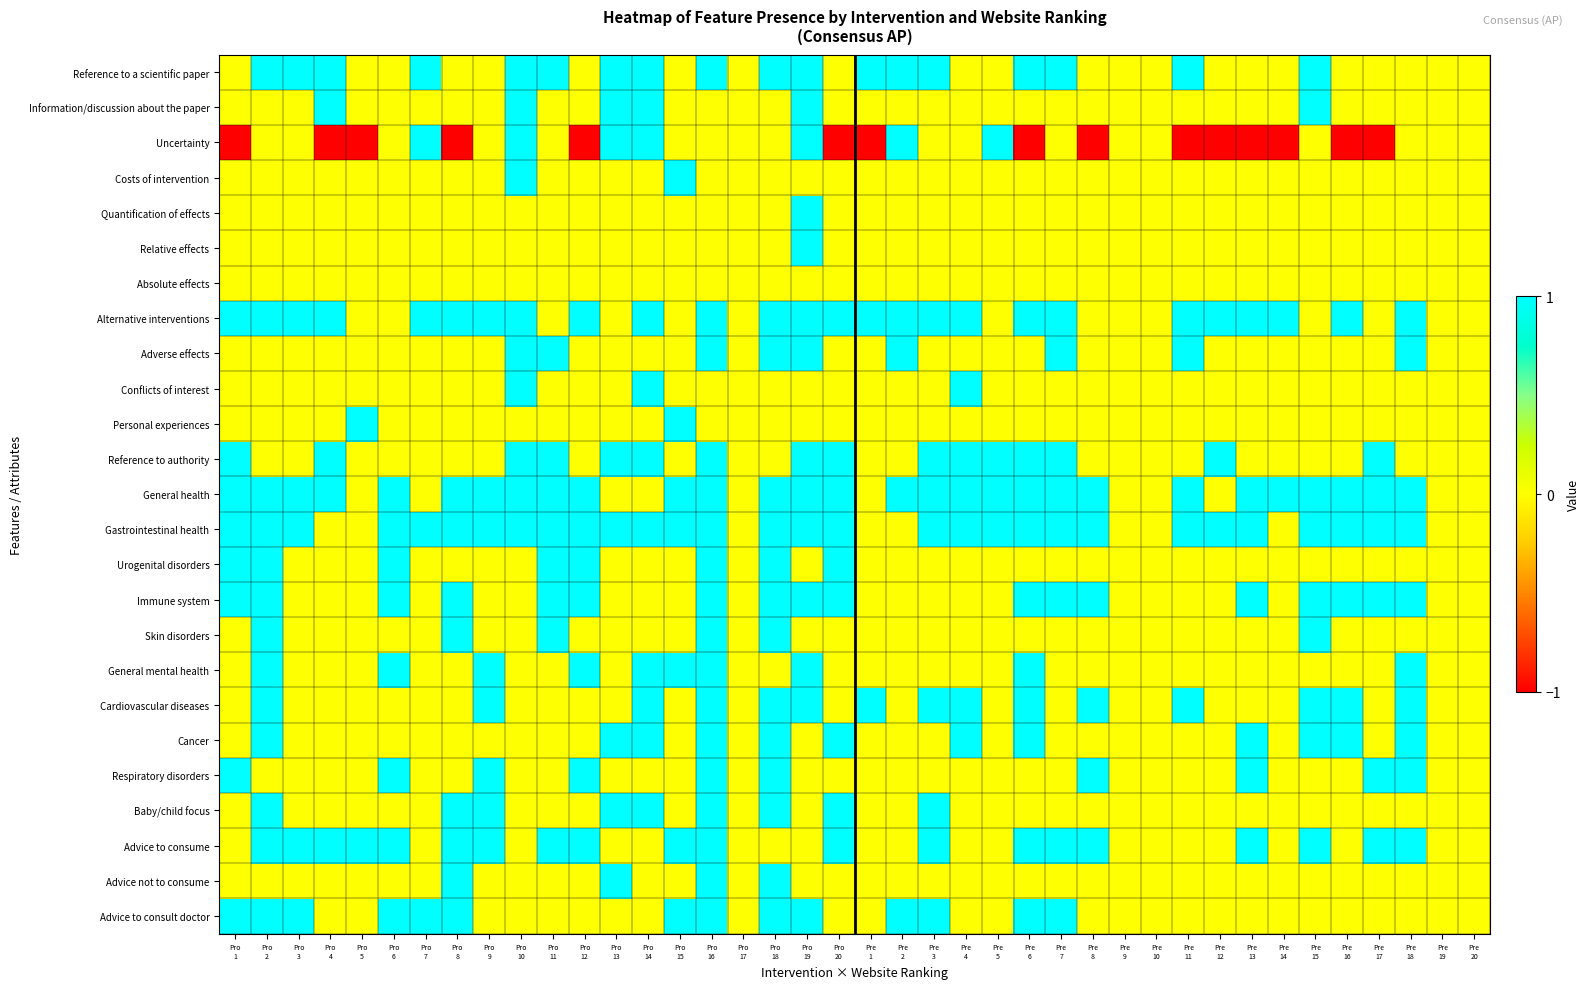

At which category does the chart reach its peak across all series?

Pro
2